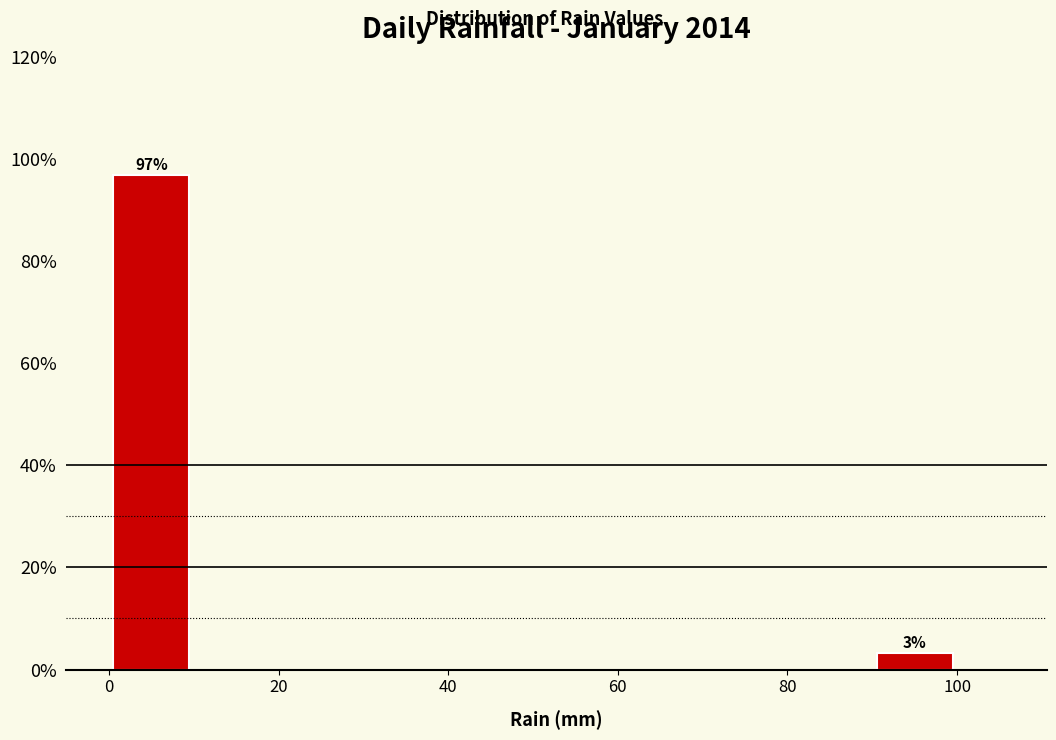

Over which range of the x-axis is the bar tallest?

0 to 10